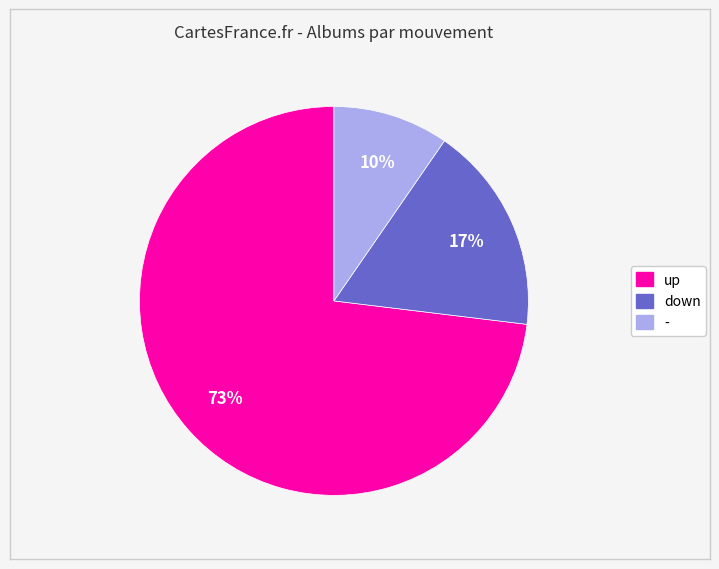

What is the largest slice in the pie chart?

up